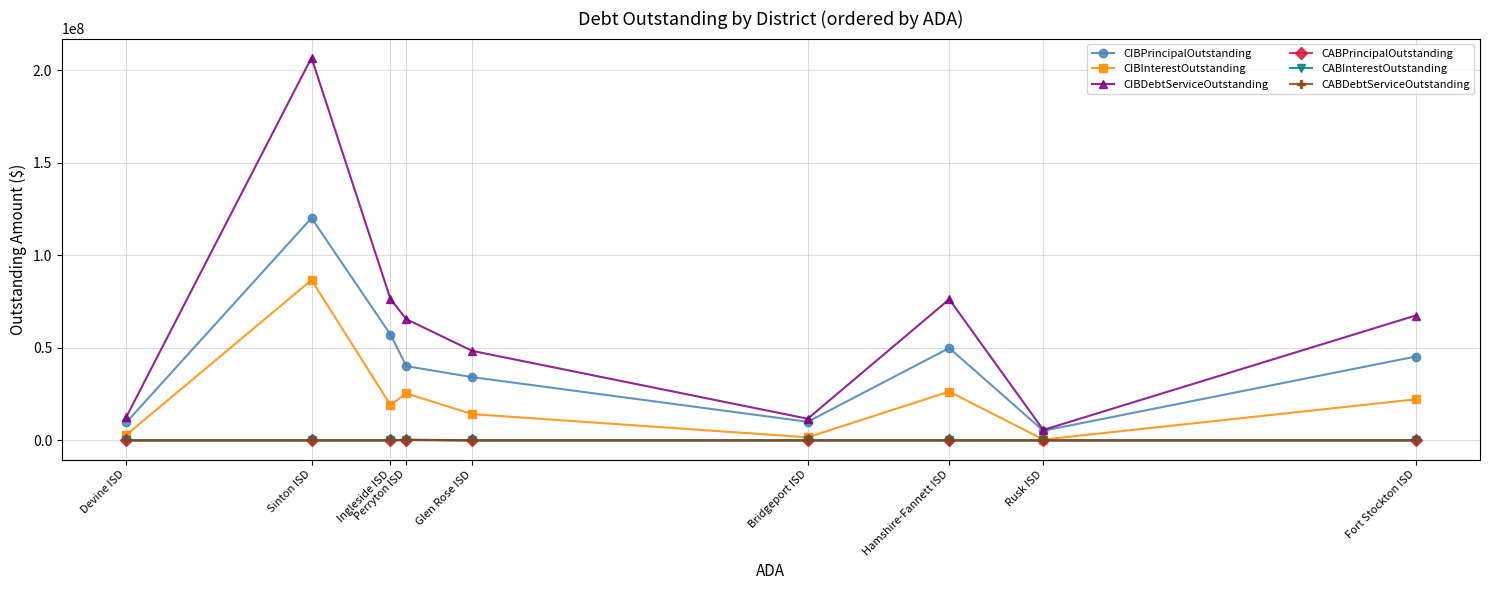

At which label is CABInterestOutstanding closest to 120644?

Fort Stockton ISD